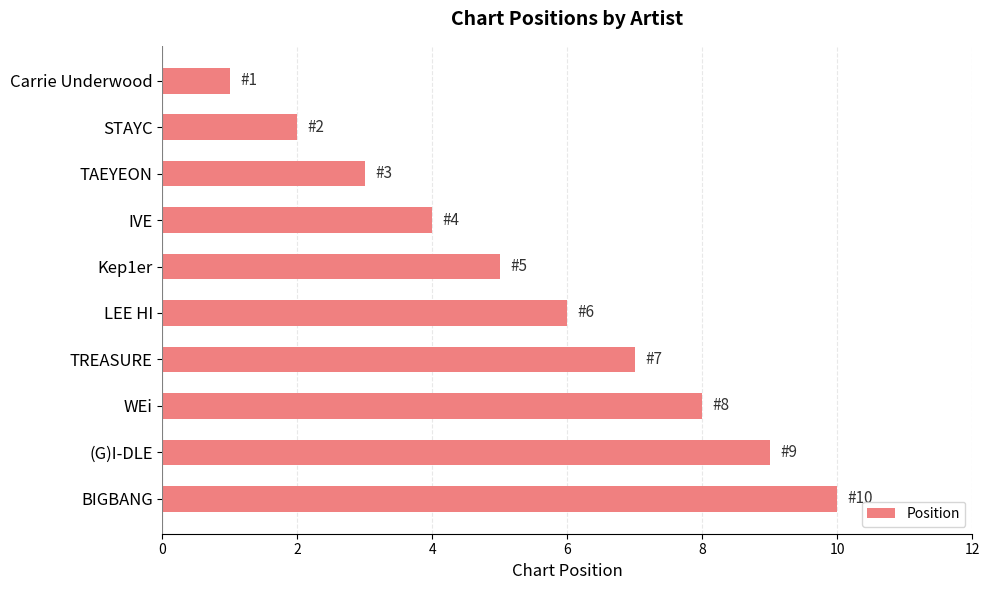

What is the difference between the maximum and minimum values?

9